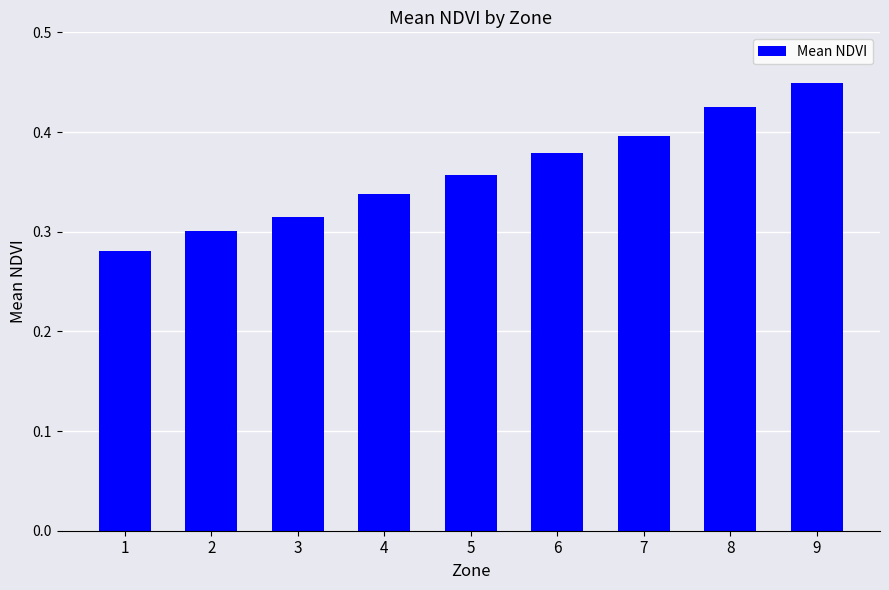

List the labels in order of value, smallest first.

1, 2, 3, 4, 5, 6, 7, 8, 9